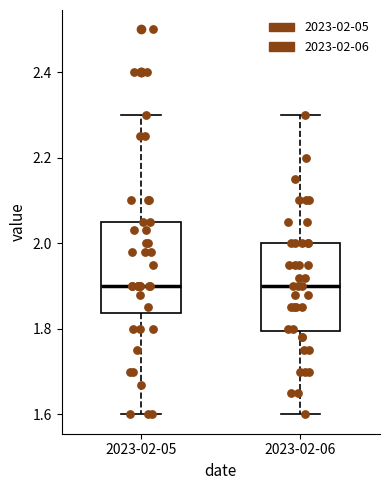

Reading left to right, read every box against the y-axis: the position of its median line, the range the box covers, and the ends of its whiskers. The values are not printed on the chart, so give them approximately, as read against the axis.

2023-02-05: median 1.90, box 1.84 to 2.06, whiskers 1.60 to 2.30
2023-02-06: median 1.90, box 1.80 to 2.00, whiskers 1.60 to 2.30